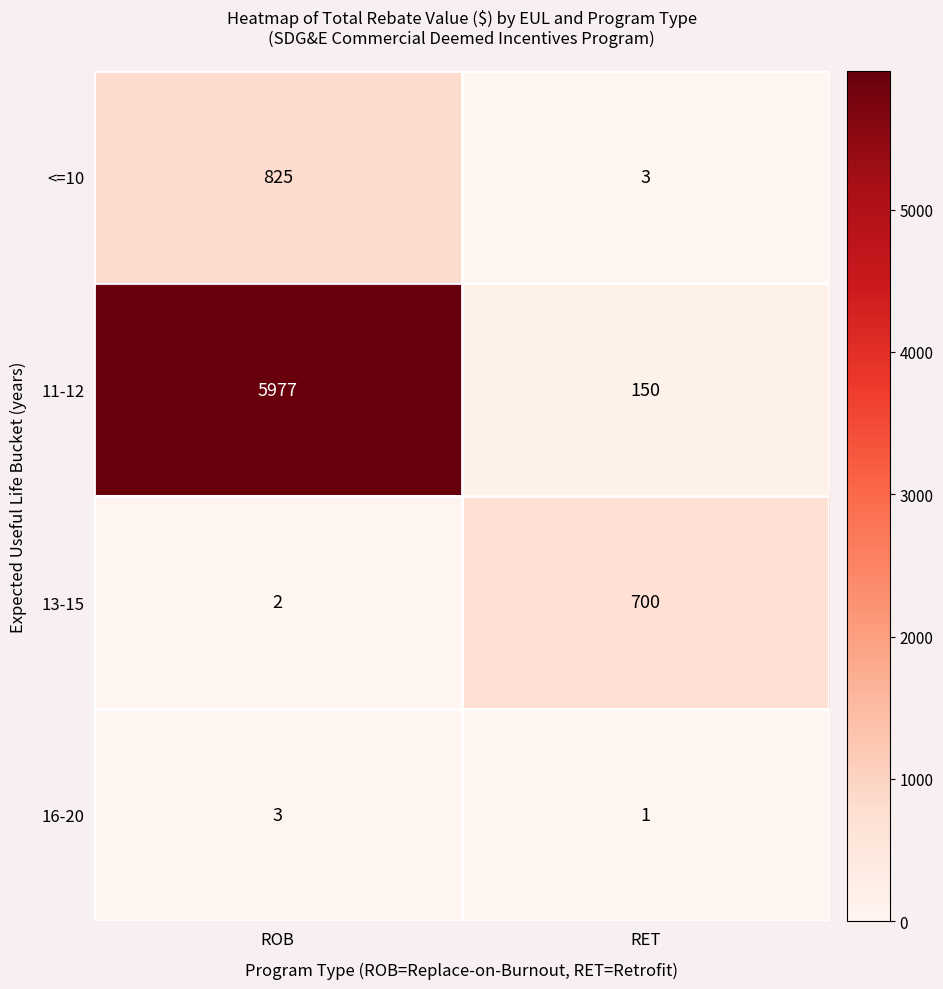

The value of 16-20 at RET is 1. True or false?

True